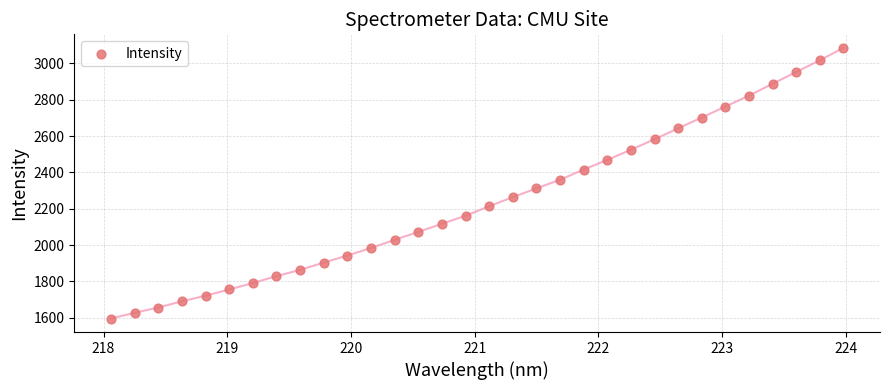

What is the range of Y values (max minus min)?

1489.9